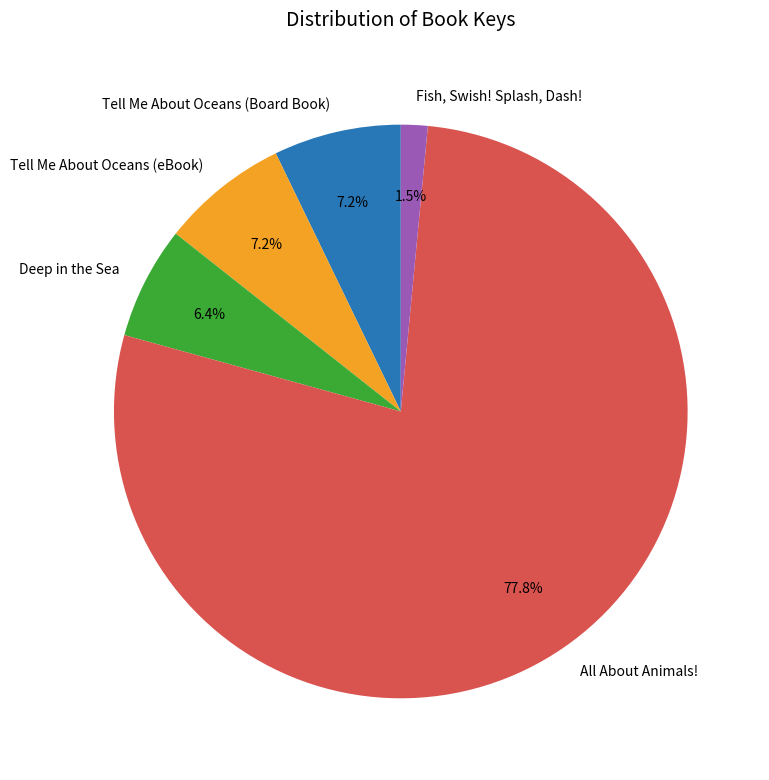

Is the sum of Tell Me About Oceans (eBook) and Deep in the Sea greater than half?

No